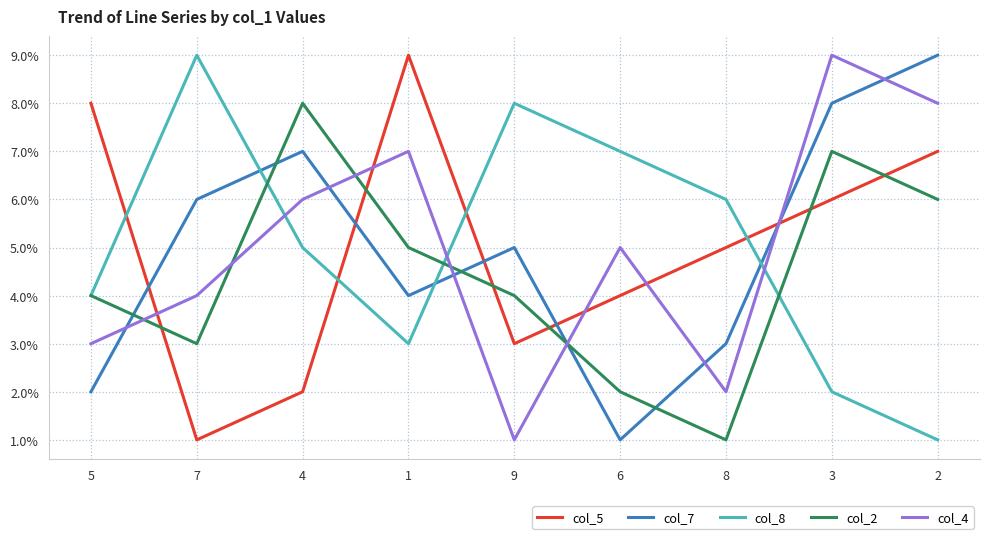

What is the difference between the maximum and minimum values in the col_8 series?

8